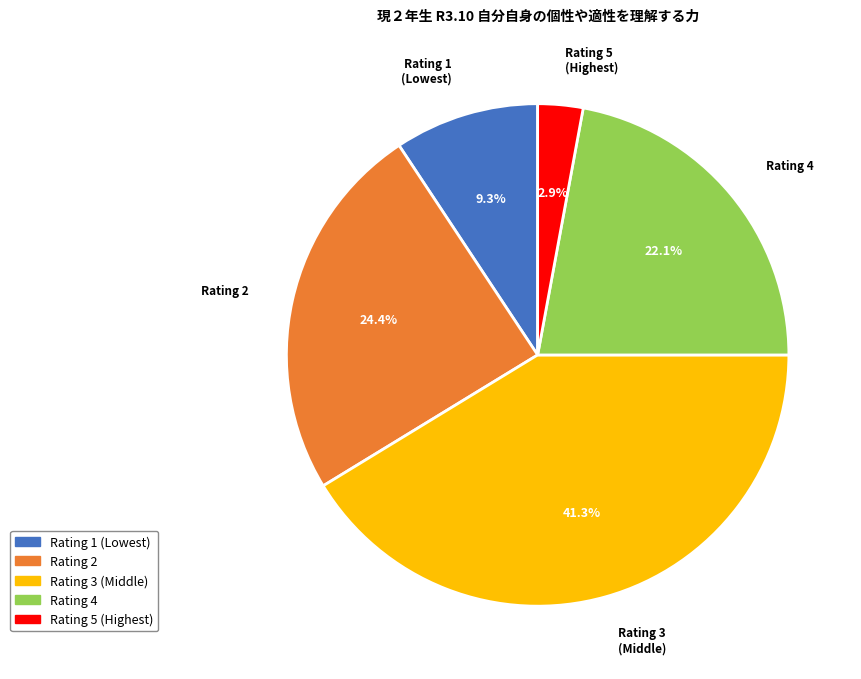

How many segments does this pie chart have?

5